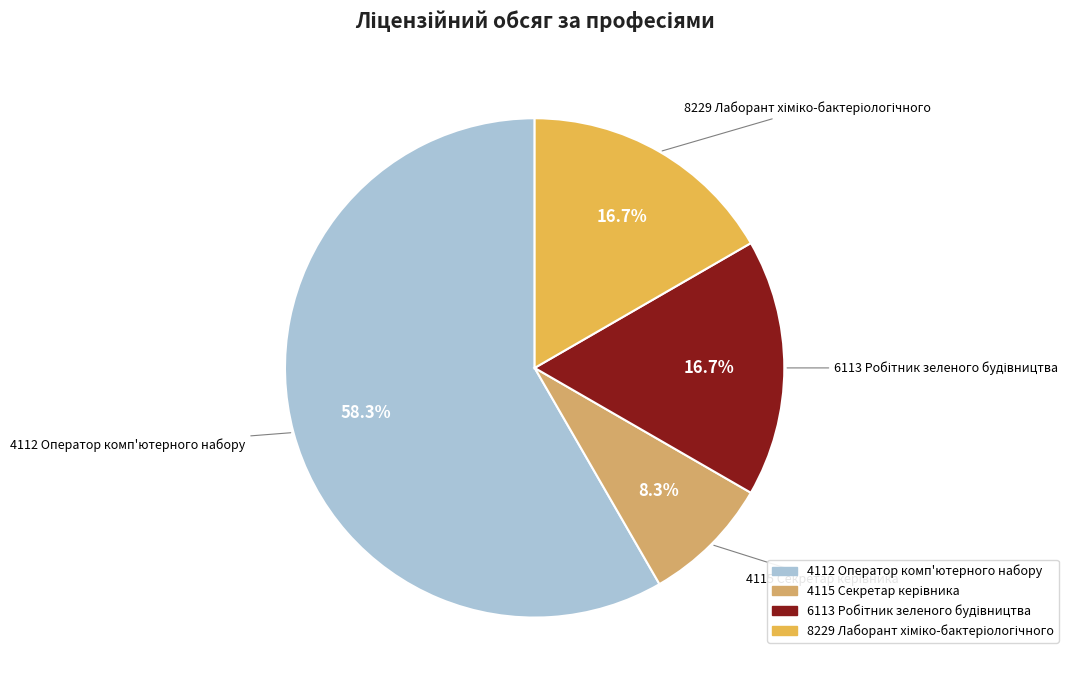

To the nearest percent, what is the average slice percentage?

25%